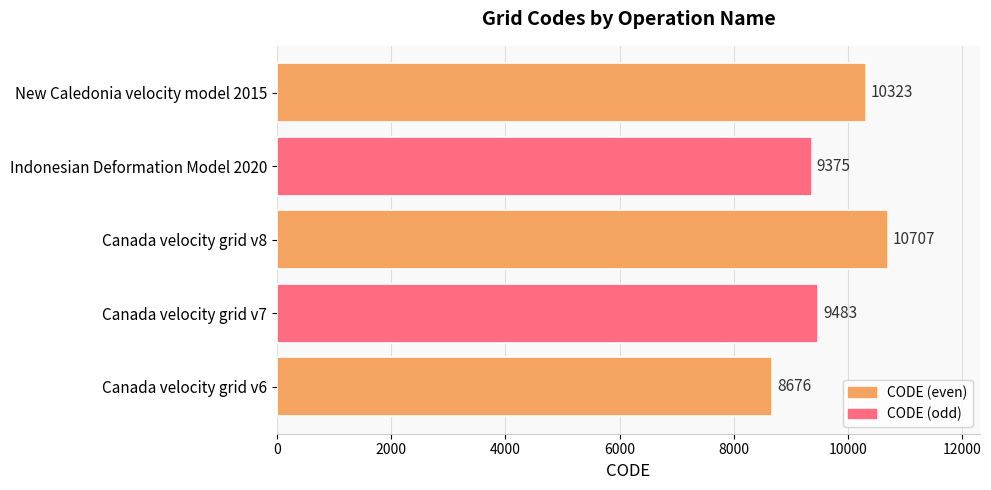

At which category does the chart reach its peak across all series?

Canada velocity grid v8